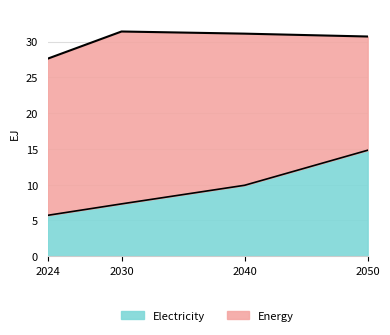

Between 2030 and 2040, which is larger?

2030